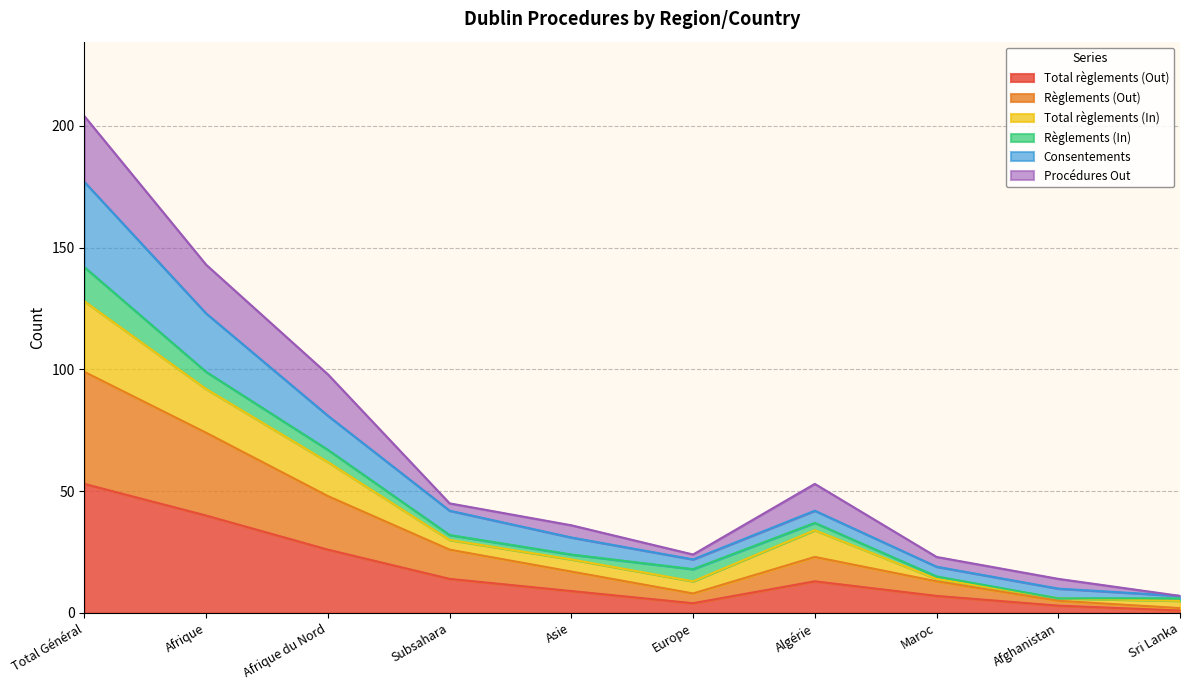

Is it true that Règlements (Out) equals 41 at Subsahara?

False